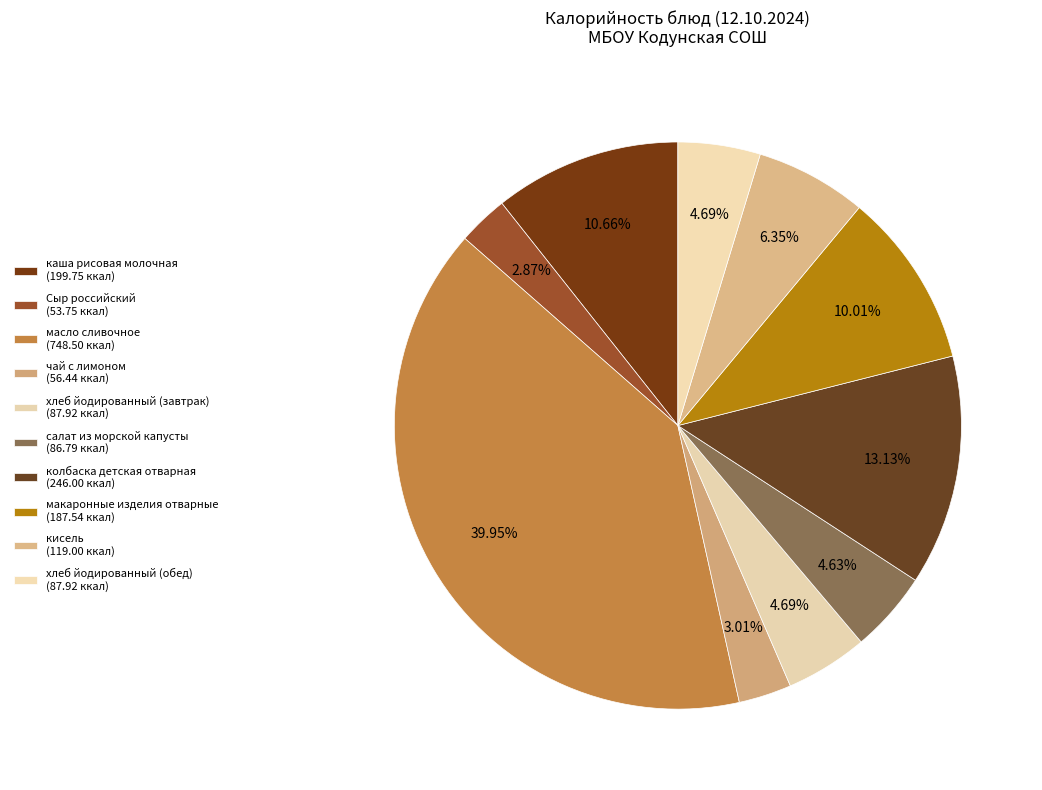

Rank the categories by value from highest to lowest.

масло сливочное, колбаска детская отварная, каша рисовая молочная, макаронные изделия отварные, кисель, хлеб йодированный (завтрак), хлеб йодированный (обед), салат из морской капусты, чай с лимоном, Сыр российский